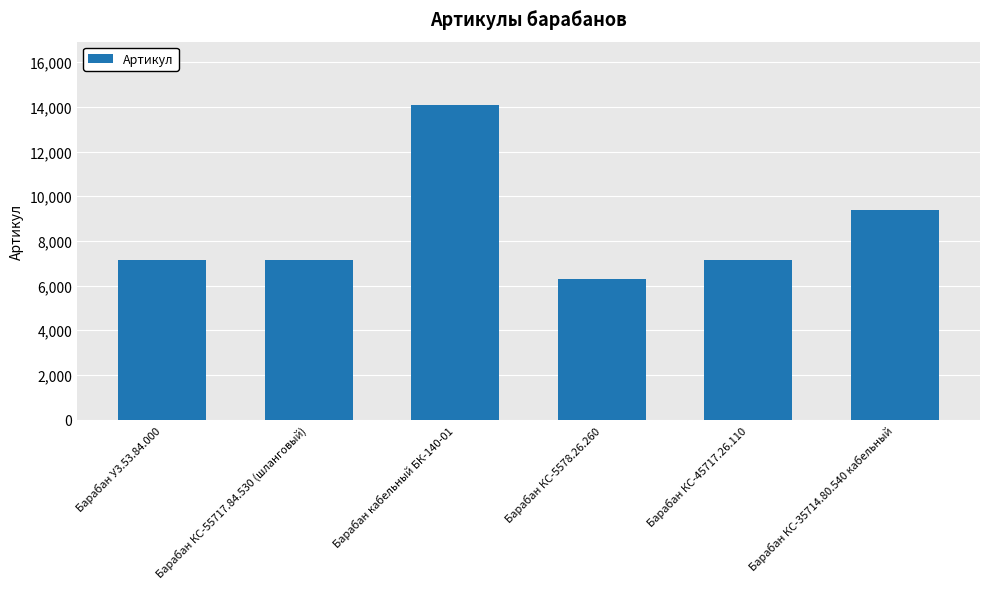

Where is the data nearest to the value 10199?

Барабан КС-35714.80.540 кабельный